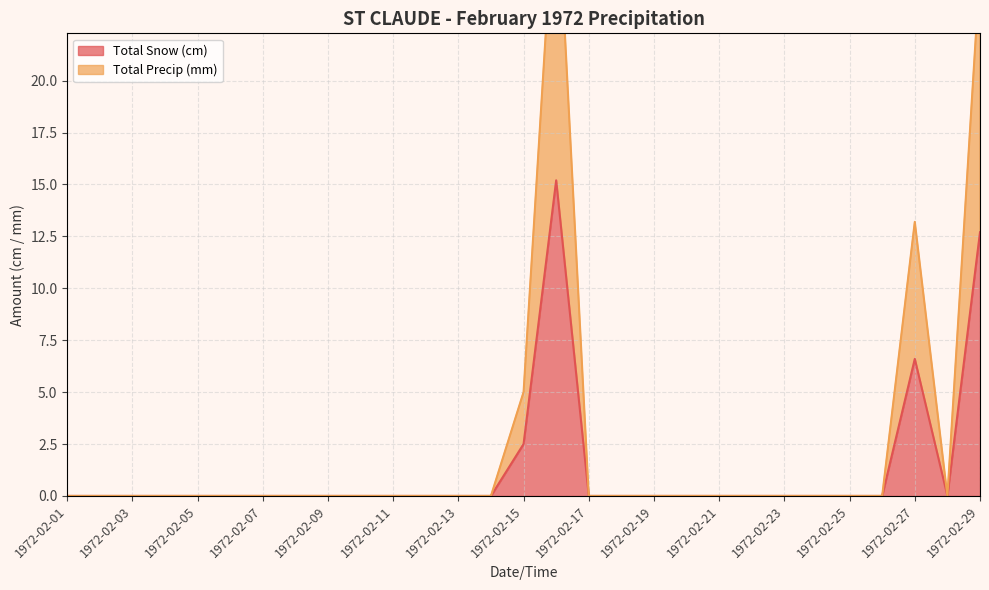

At which category is the sum across all series the highest?

1972-02-16